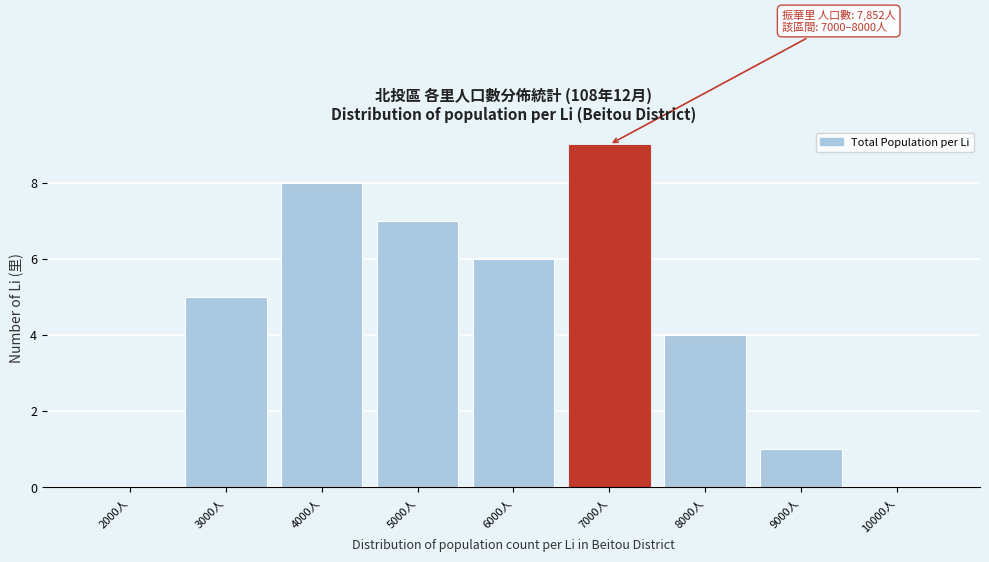

Reading left to right, list all the values displayed in this chart.

2000人=0	3000人=5	4000人=8	5000人=7	6000人=6	7000人=9	8000人=4	9000人=1	10000人=0